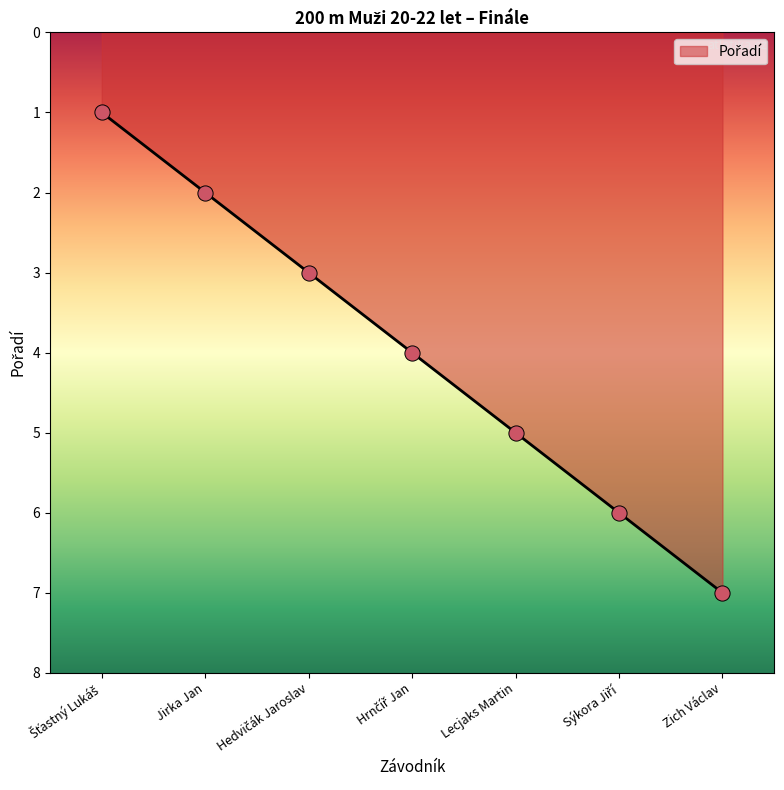

What is the ratio of the value at Lecjaks Martin to the value at Zich Václav?

0.7